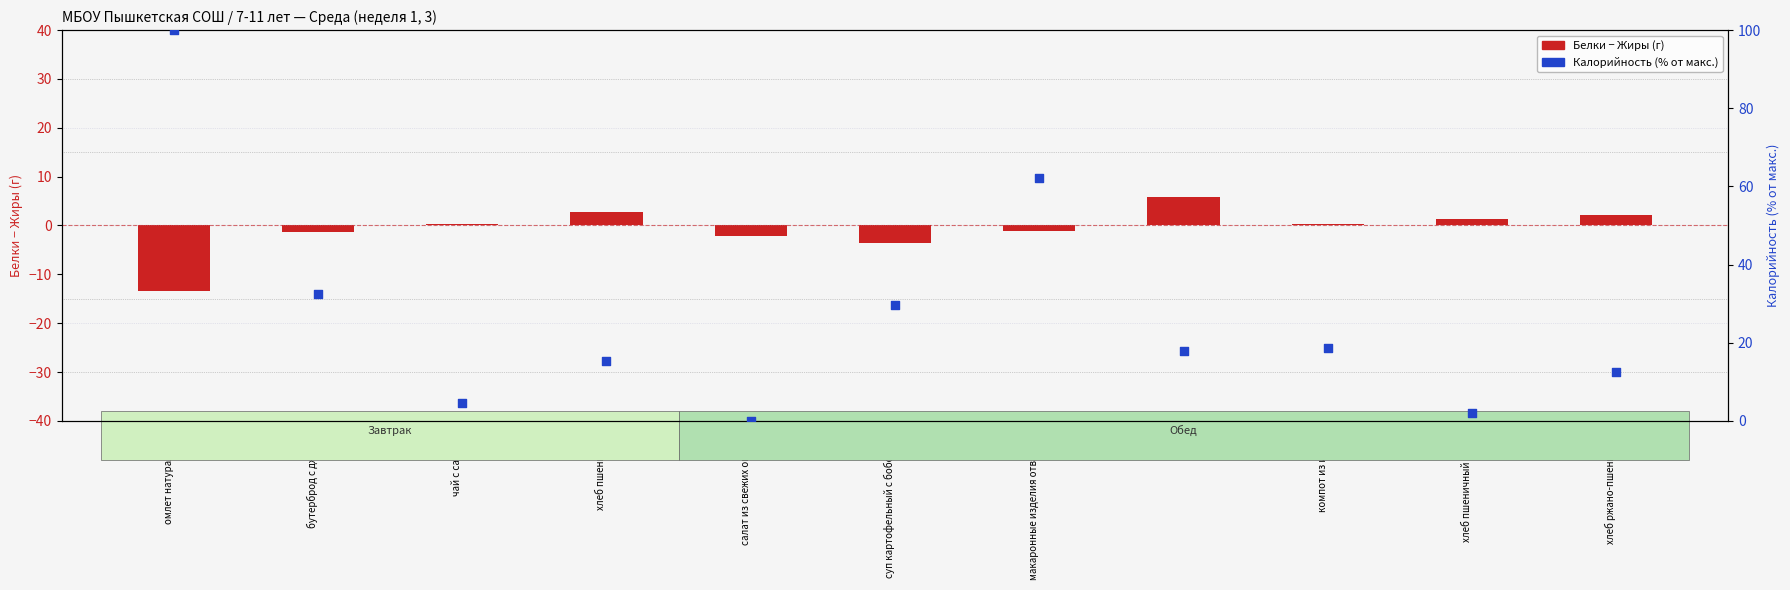

Is the value of Белки − Жиры (г) at макаронные изделия отварные greater than the value of Калорийность (% от макс.) at омлет натуральный?

No